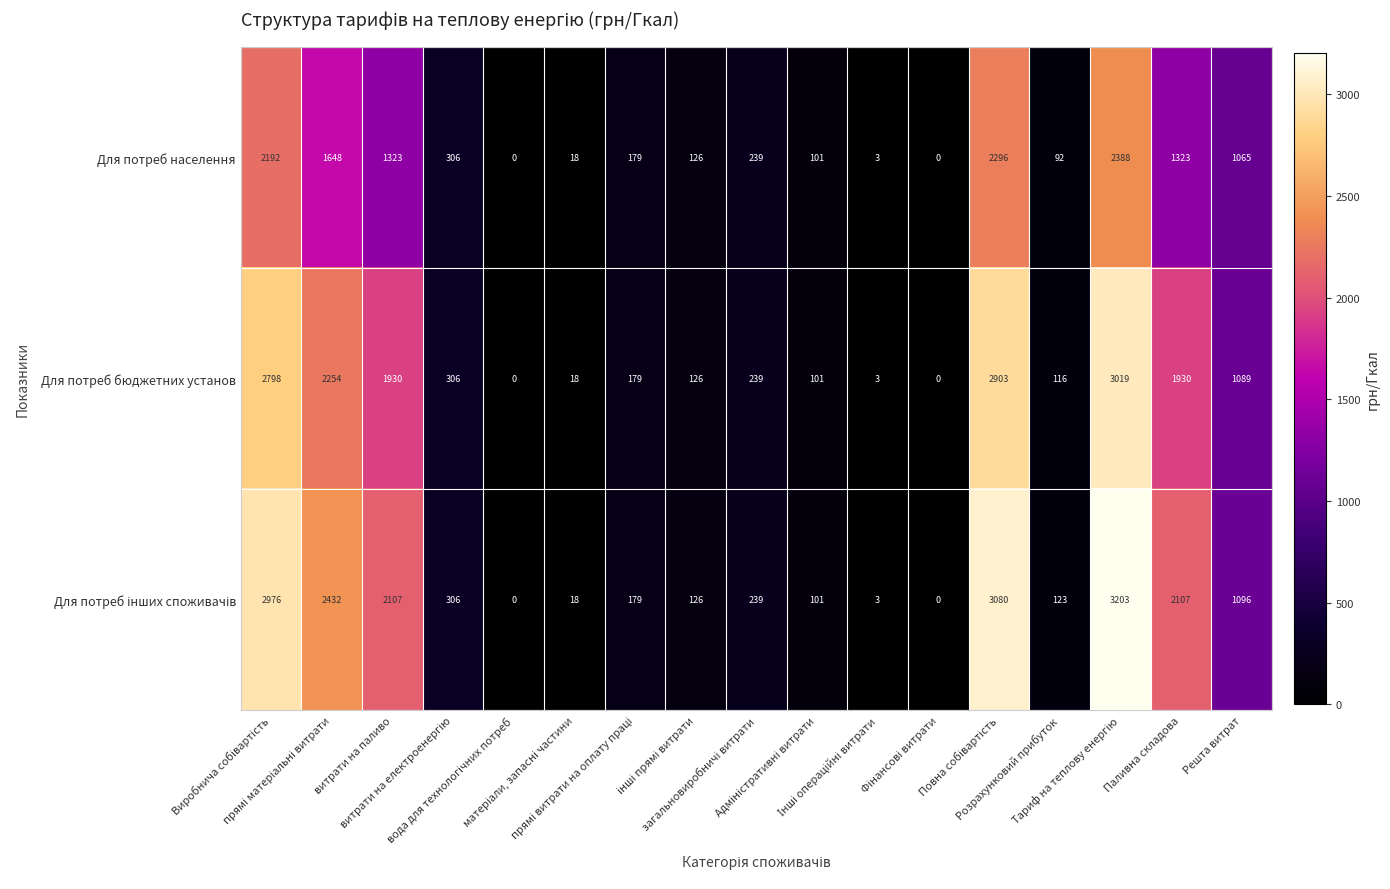

How many data points does each series have?

17